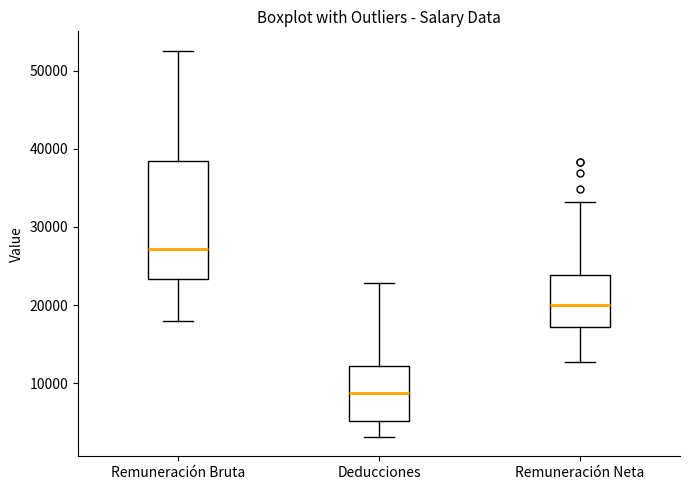

Reading left to right, transcribe this box plot: for each box, give where its median line is, the range the box spans, and where its two whiskers end, as read against the y-axis. The values are not printed on the chart, so give them approximately, as read against the axis.

Remuneración Bruta: median 27000, box 23000 to 38000, whiskers 18000 to 53000
Deducciones: median 9000, box 5000 to 12000, whiskers 3000 to 23000
Remuneración Neta: median 20000, box 17000 to 24000, whiskers 13000 to 33000